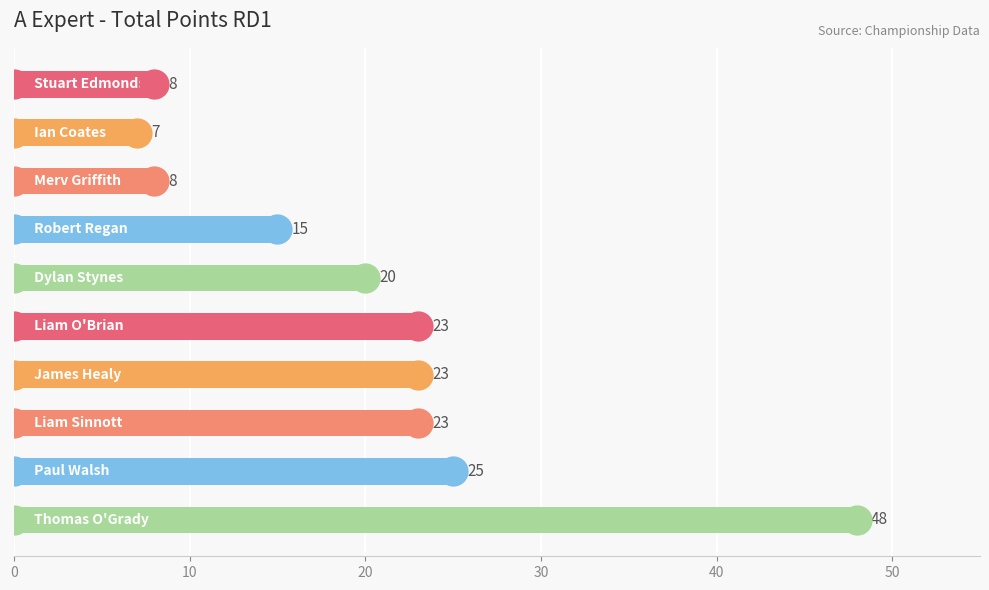

How many bars are there in total?

10